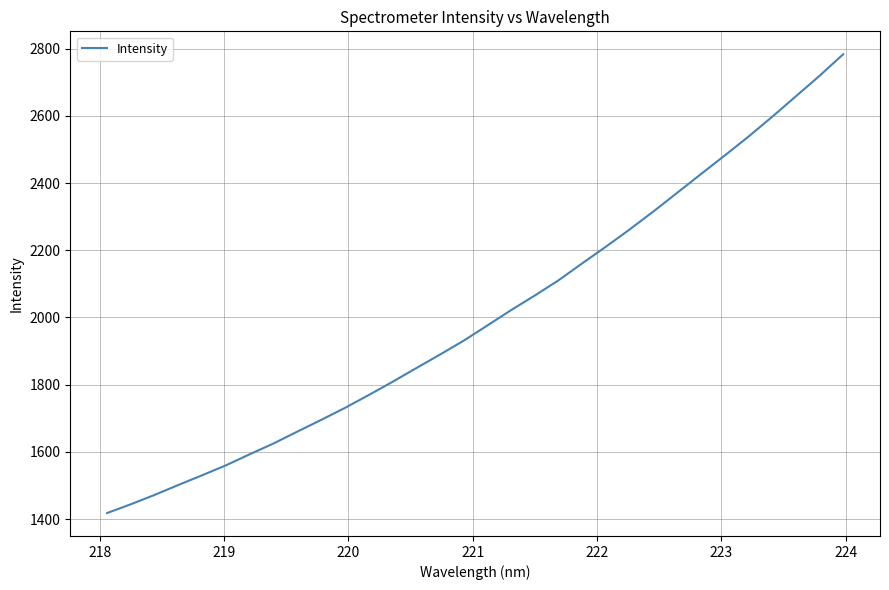

What is the minimum value shown in the chart?

1417.9